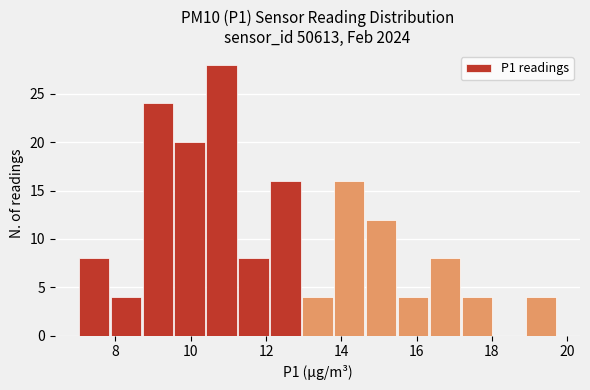

Reading left to right, transcribe this chart: for each bar, give the range it covers on the x-axis and its height. Neither the bar edges nor the heights are printed on the chart, so give them approximately, as read against the axes.

7.0 to 7.8: 8
7.8 to 8.6: 4
8.6 to 9.6: 24
9.6 to 10.4: 20
10.4 to 11.2: 28
11.2 to 12.0: 8
12.0 to 13.0: 16
13.0 to 13.8: 4
13.8 to 14.6: 16
14.6 to 15.4: 12
15.4 to 16.4: 4
16.4 to 17.2: 8
17.2 to 18.0: 4
18.0 to 18.8: 0
18.8 to 19.8: 4